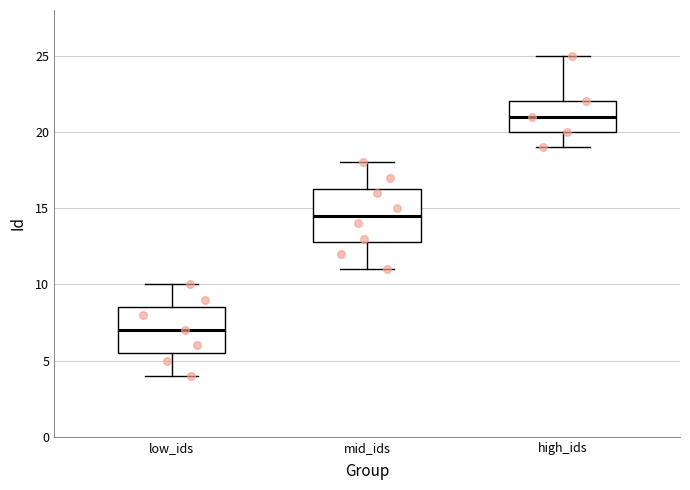

Where does the lower whisker of the box for high_ids end on the y-axis? The values are not printed on the chart, so give them approximately, as read against the axis.

19.0